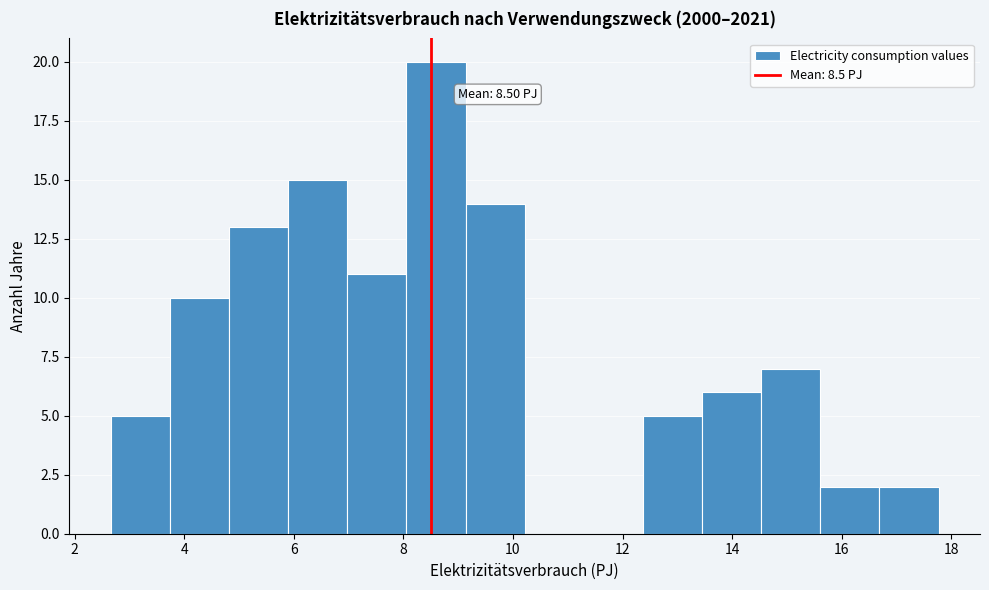

Which range on the x-axis has the tallest bar?

8.0 to 9.2